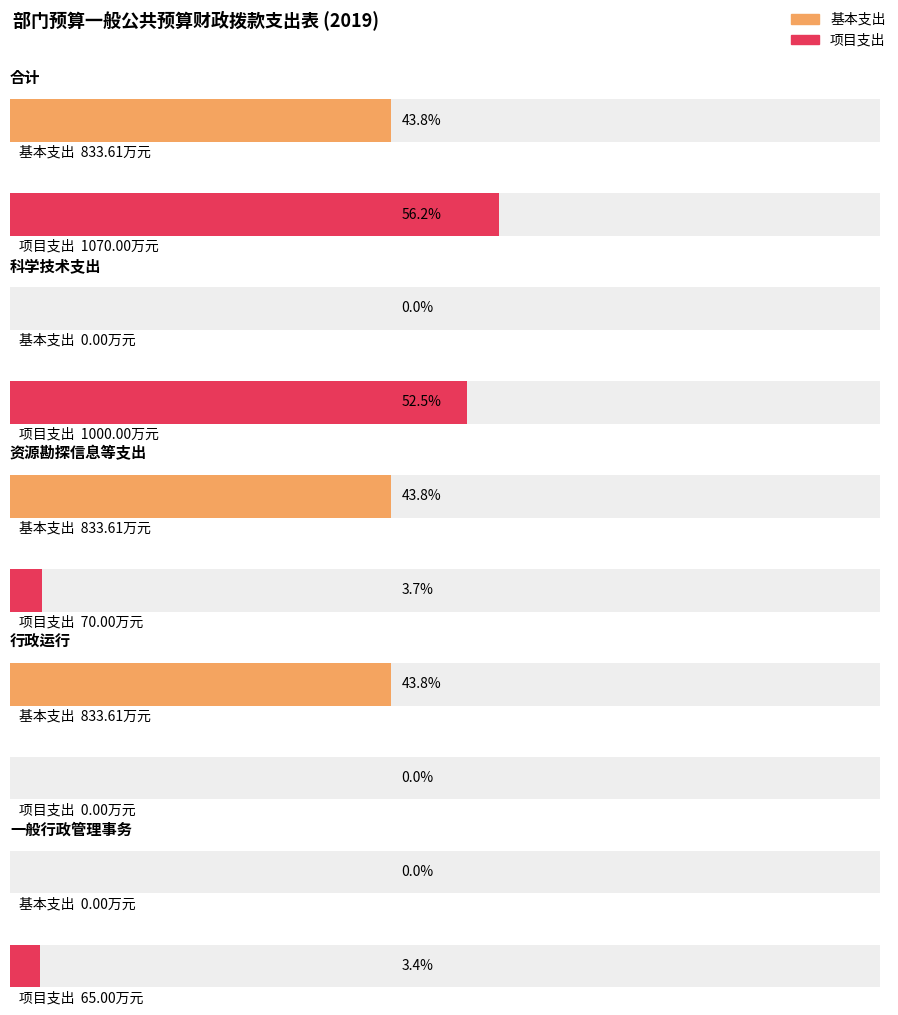

Where does the 项目支出 series first go above 70?

合计